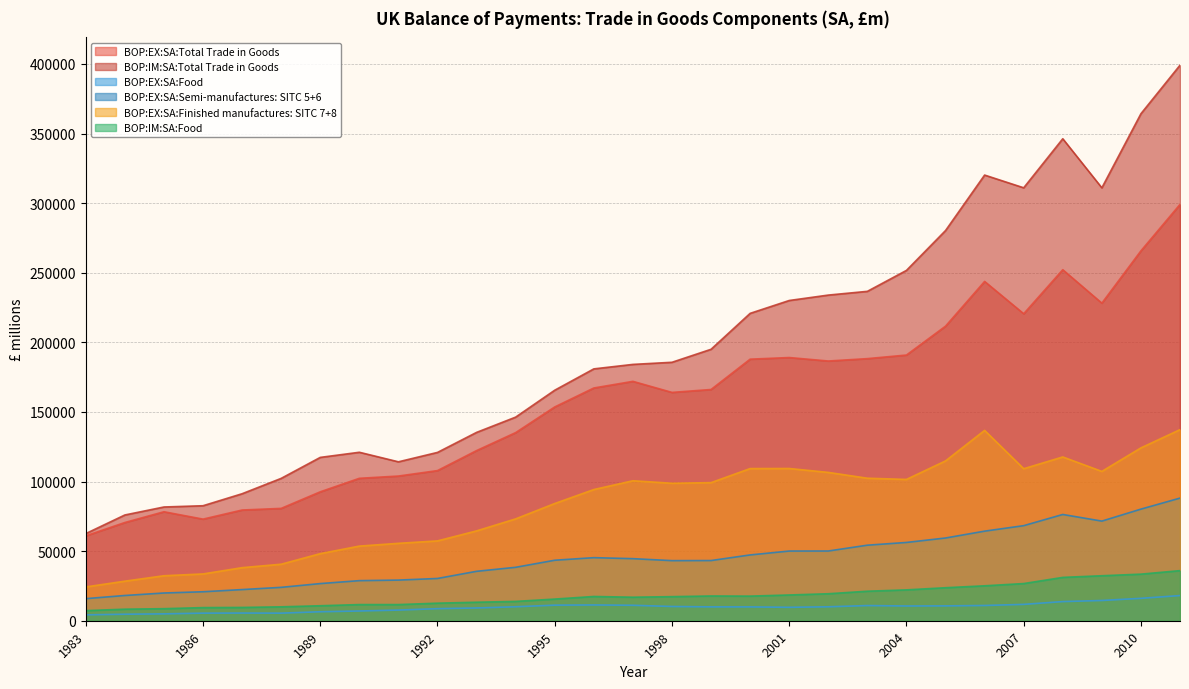

How many interior local valleys does the BOP:IM:SA:Total Trade in Goods series have?

3